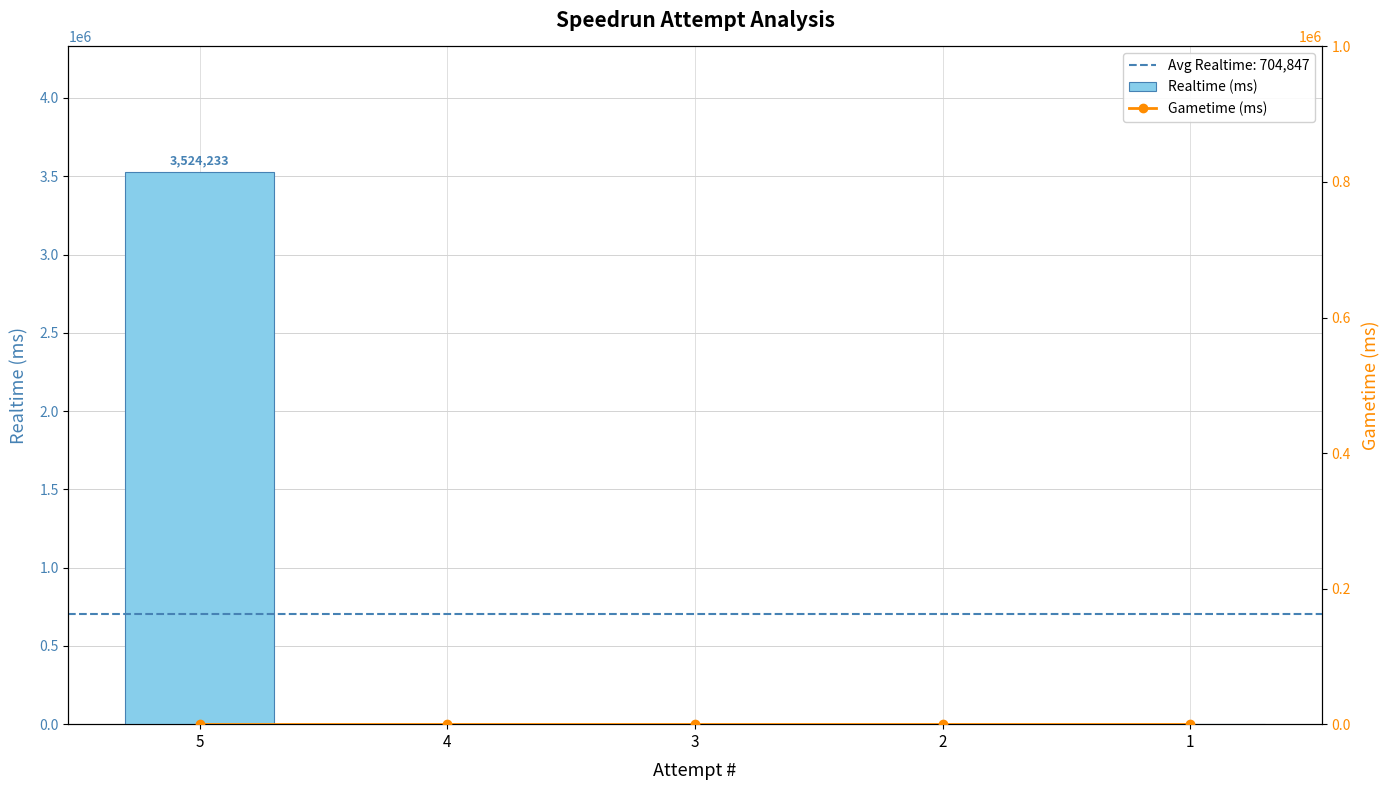

Which series changed the most between 5 and 3?

Realtime (ms)